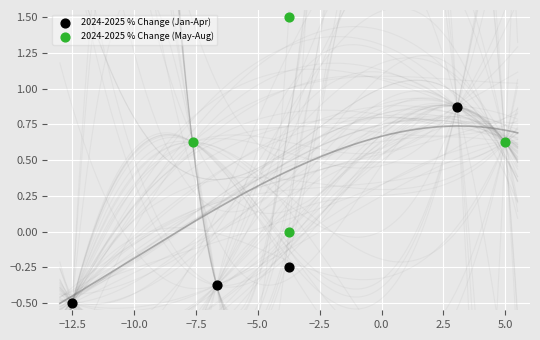

Which series contains the highest Y value?

2024-2025 % Change (May-Aug)